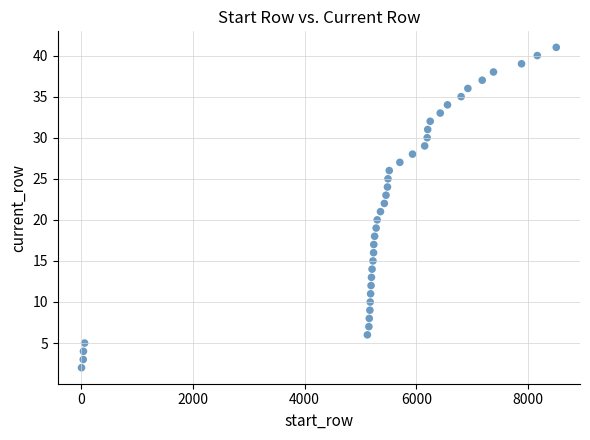

What is the range of X values (max minus min)?

8508